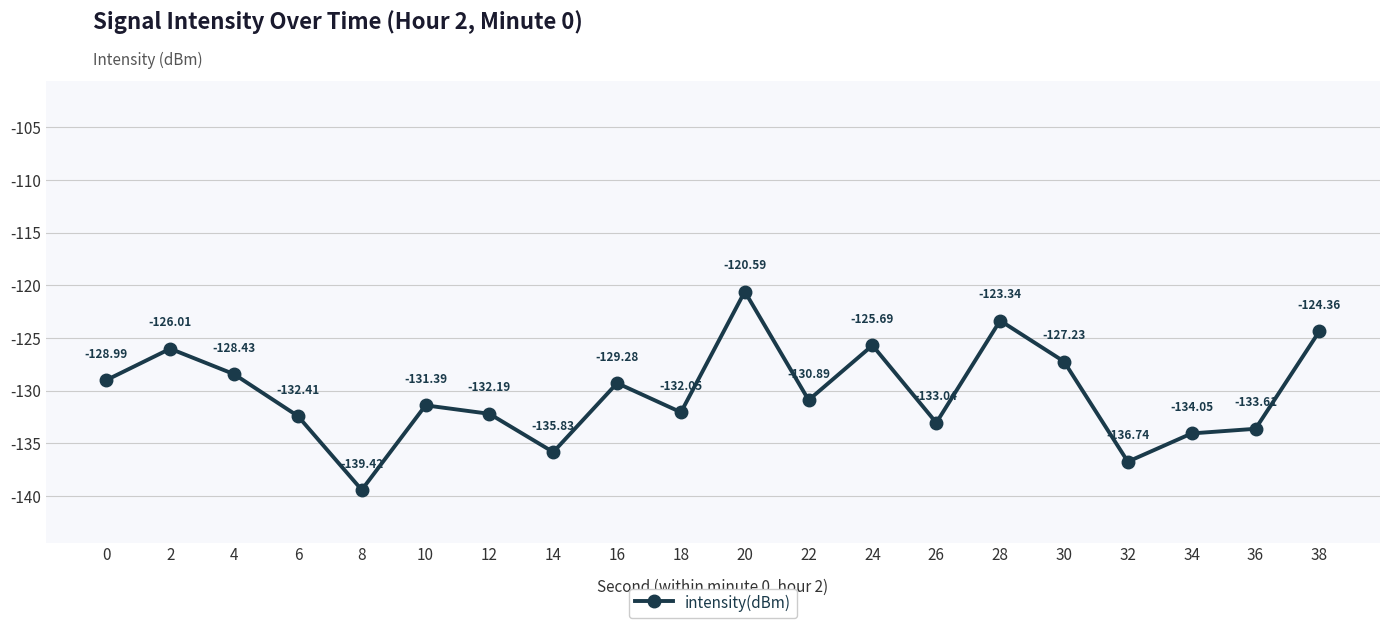

How many lines are shown in the chart?

1